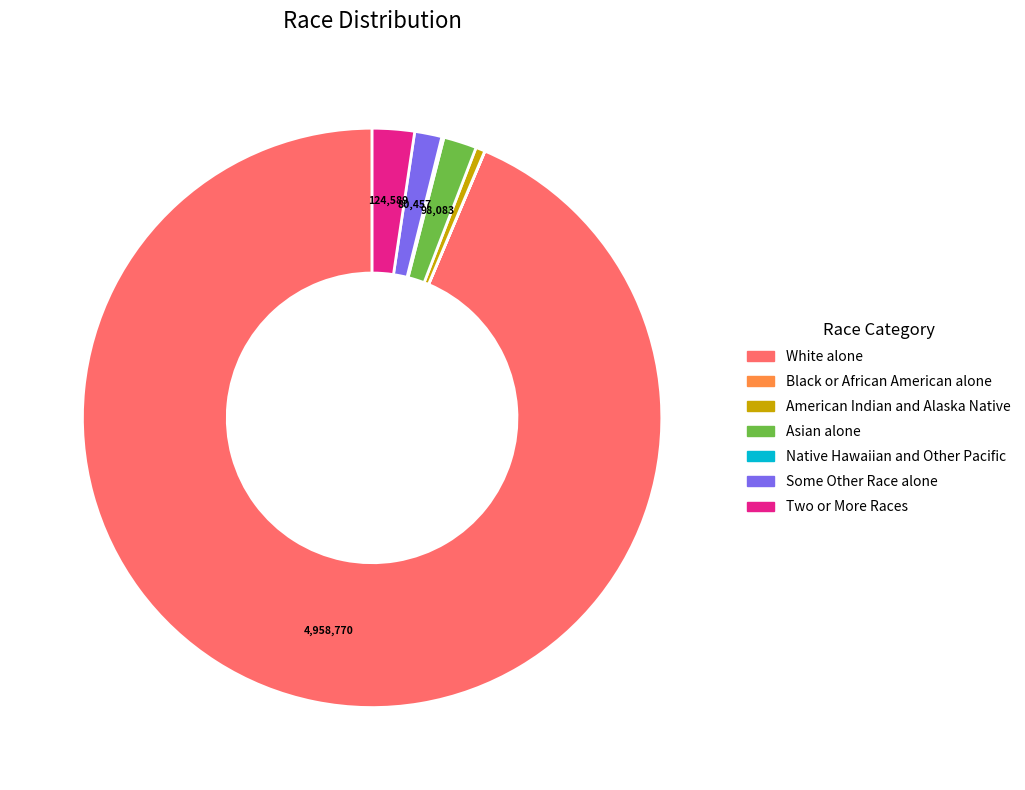

Which category accounts for the majority?

White alone